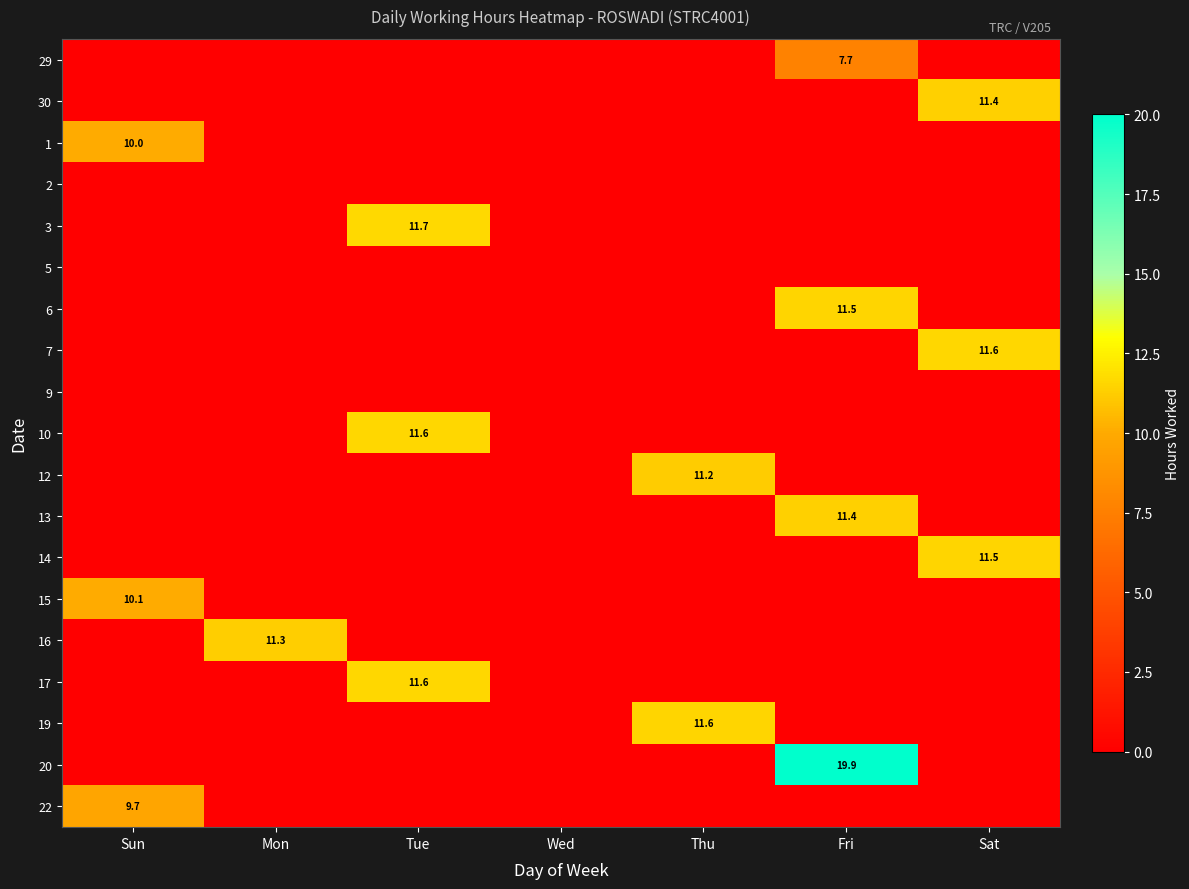

How many series are shown in this chart?

19